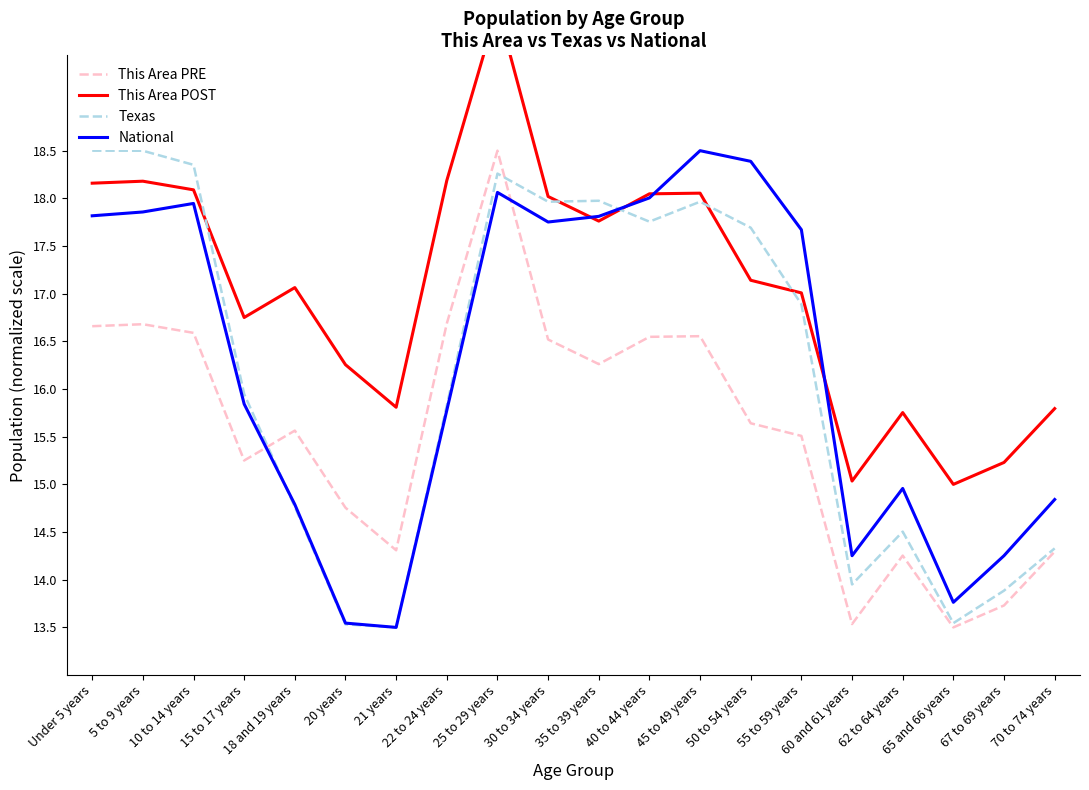

Is it true that This Area POST equals 15.0 at 65 and 66 years?

True